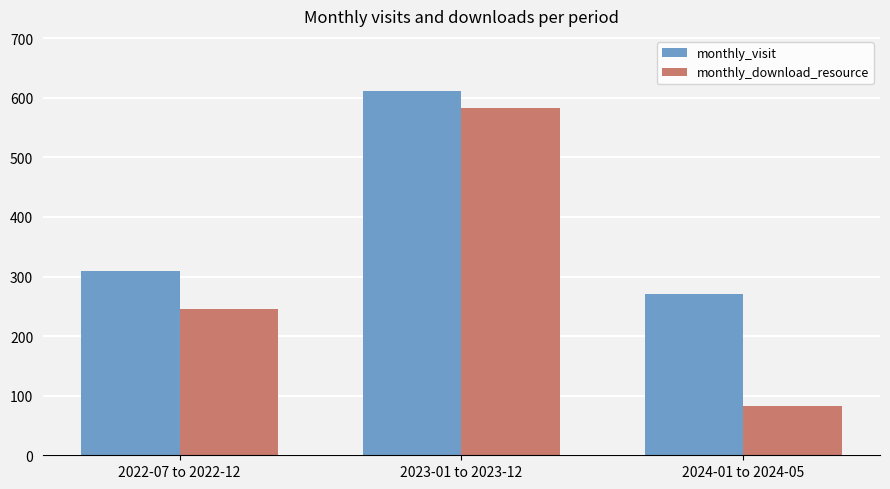

Reading left to right, list all the values displayed in this chart.

monthly_visit: 309	612	270
monthly_download_resource: 245	583	83